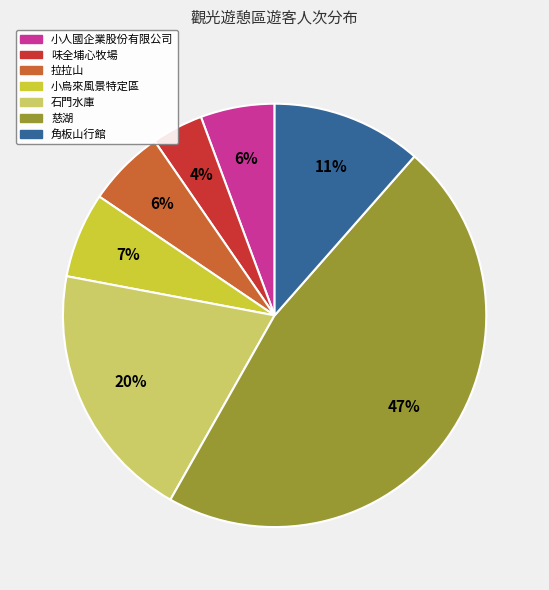

To the nearest percent, what percentage of the pie is 慈湖?

47%